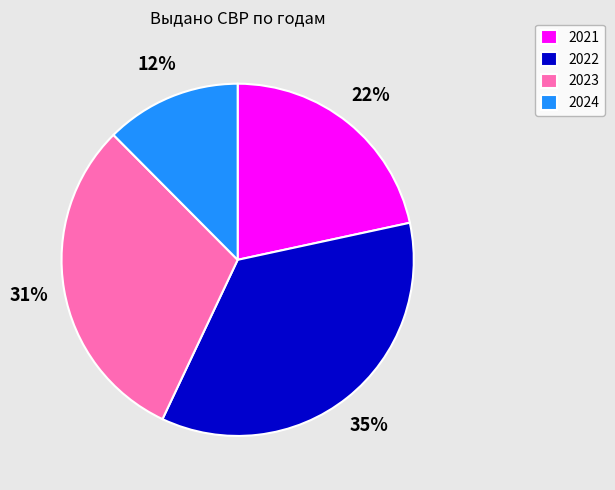

What is the smallest slice in the pie chart?

2024